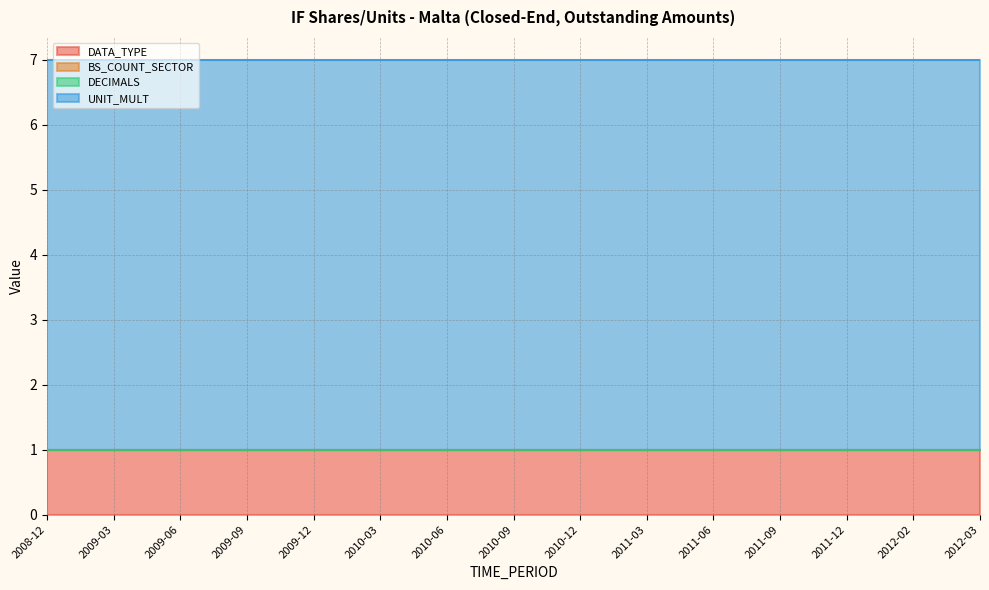

Reading left to right, extract all data points from this chart.

DATA_TYPE: 2008-12=1	2009-03=1	2009-06=1	2009-09=1	2009-12=1	2010-03=1	2010-06=1	2010-09=1	2010-12=1	2011-03=1	2011-06=1	2011-09=1	2011-12=1	2012-02=1	2012-03=1
BS_COUNT_SECTOR: 2008-12=0	2009-03=0	2009-06=0	2009-09=0	2009-12=0	2010-03=0	2010-06=0	2010-09=0	2010-12=0	2011-03=0	2011-06=0	2011-09=0	2011-12=0	2012-02=0	2012-03=0
DECIMALS: 2008-12=0	2009-03=0	2009-06=0	2009-09=0	2009-12=0	2010-03=0	2010-06=0	2010-09=0	2010-12=0	2011-03=0	2011-06=0	2011-09=0	2011-12=0	2012-02=0	2012-03=0
UNIT_MULT: 2008-12=6	2009-03=6	2009-06=6	2009-09=6	2009-12=6	2010-03=6	2010-06=6	2010-09=6	2010-12=6	2011-03=6	2011-06=6	2011-09=6	2011-12=6	2012-02=6	2012-03=6